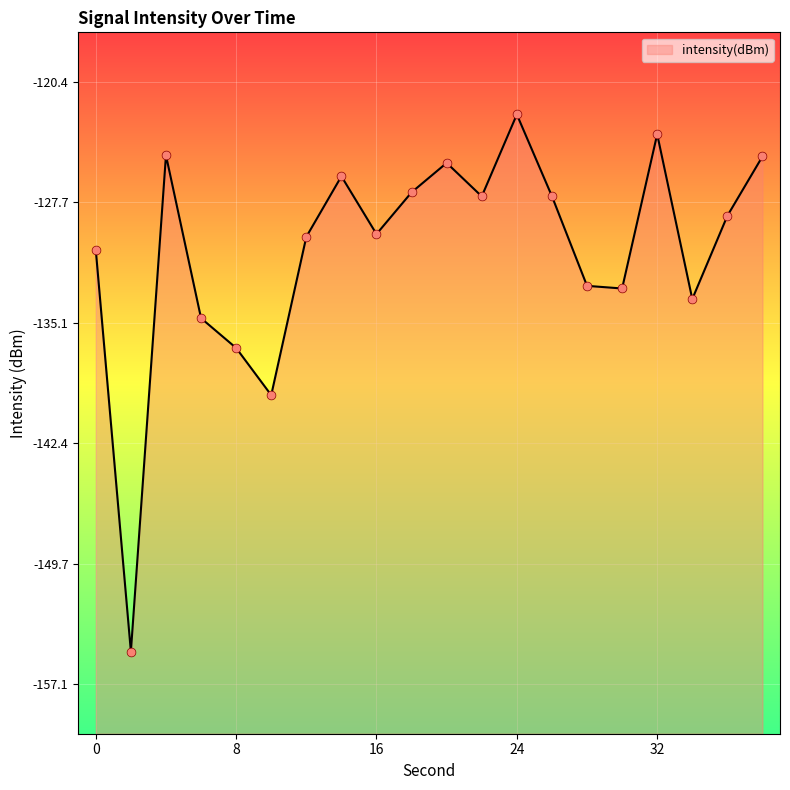

What is the change in value from 26 to 32?

+3.8